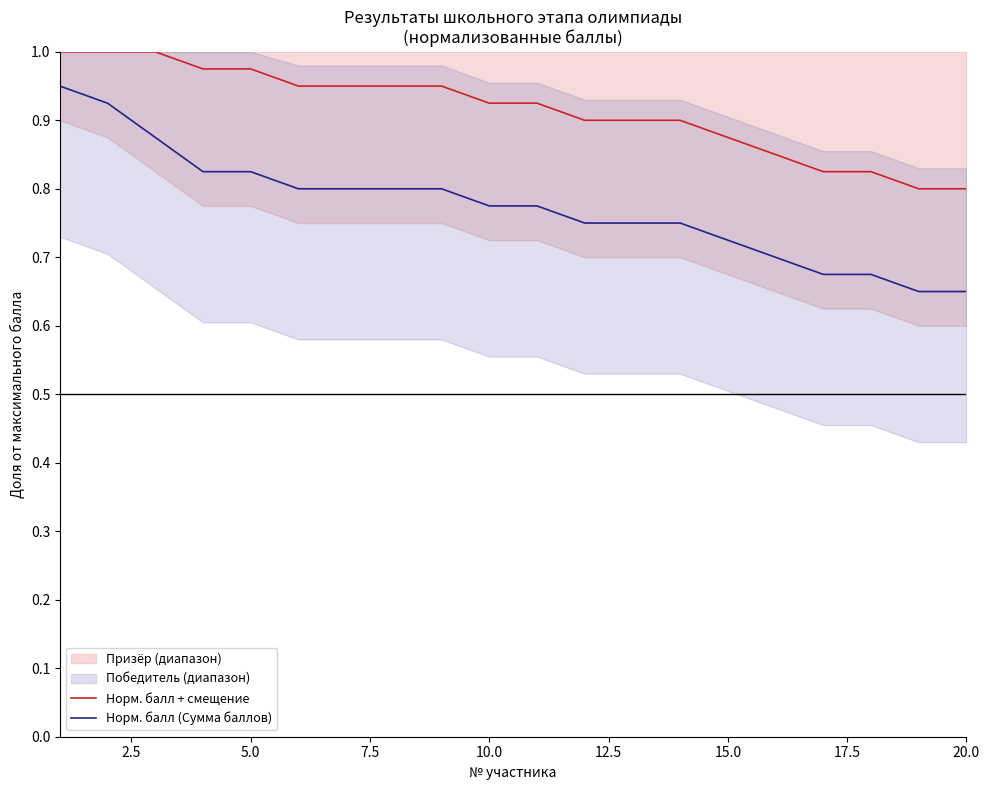

True or false: Норм. балл (Сумма баллов) and Норм. балл + смещение intersect in this chart.

False